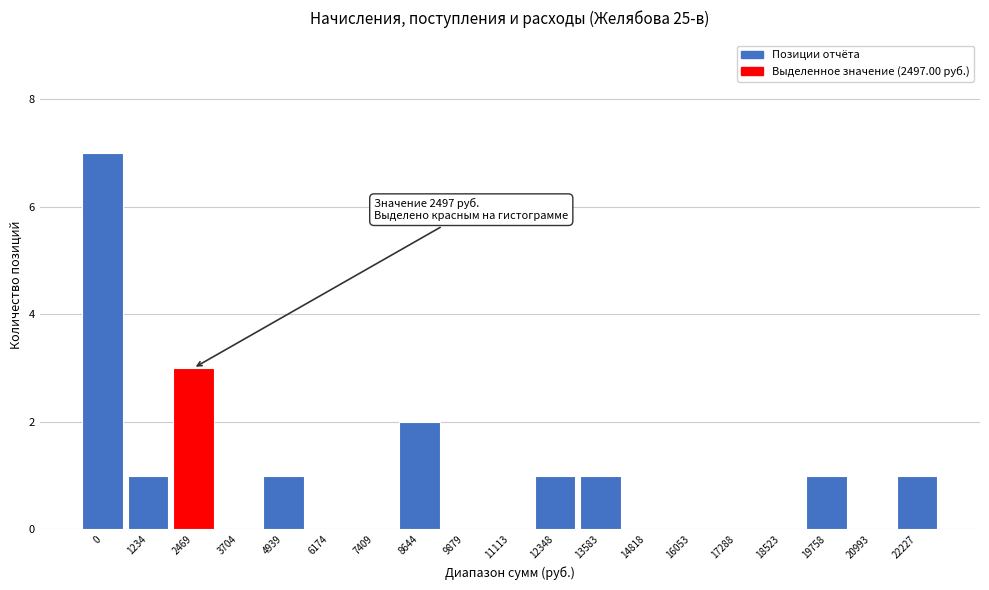

Reading left to right, transcribe all the data shown in this chart.

0=7	1234=1	2469=3	3704=0	4939=1	6174=0	7409=0	8644=2	9879=0	11113=0	12348=1	13583=1	14818=0	16053=0	17288=0	18523=0	19758=1	20993=0	22227=1